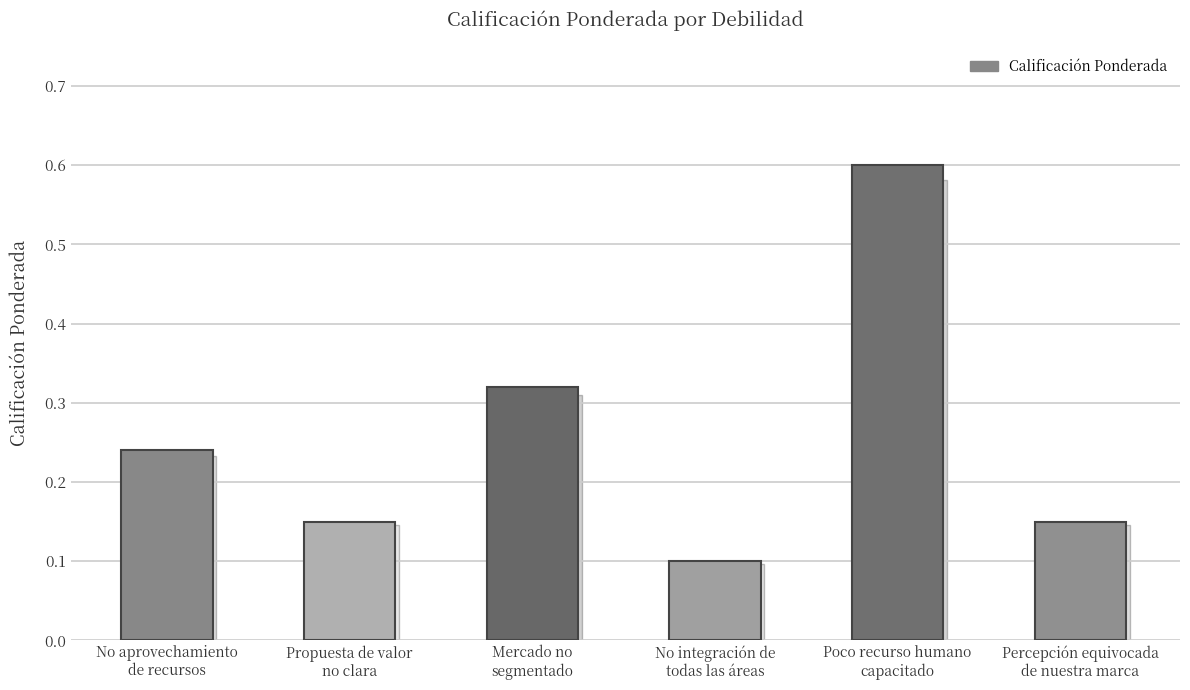

Count the values in the range 0 to 1.

6